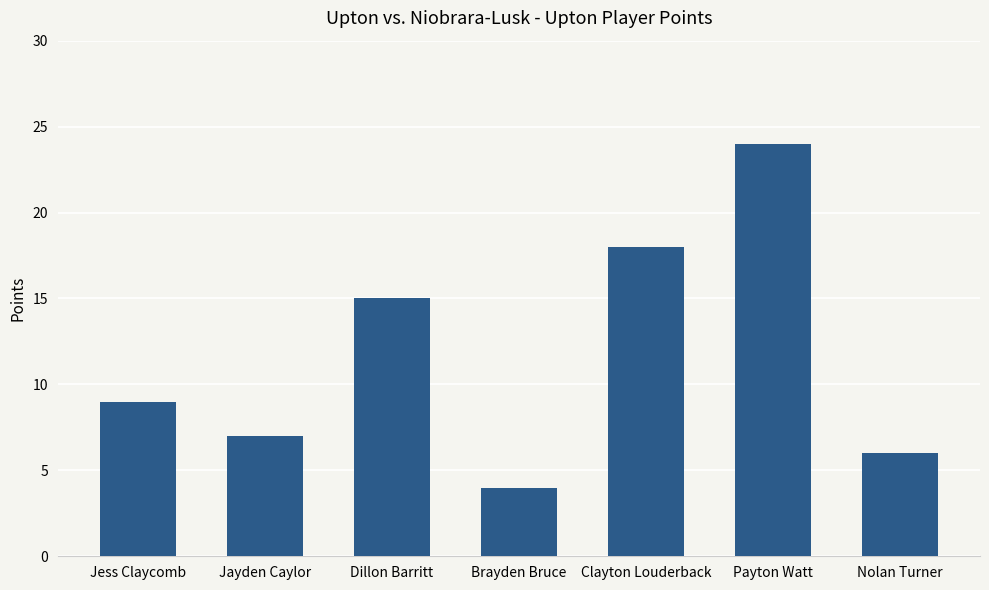

What is the maximum value shown in the chart?

24